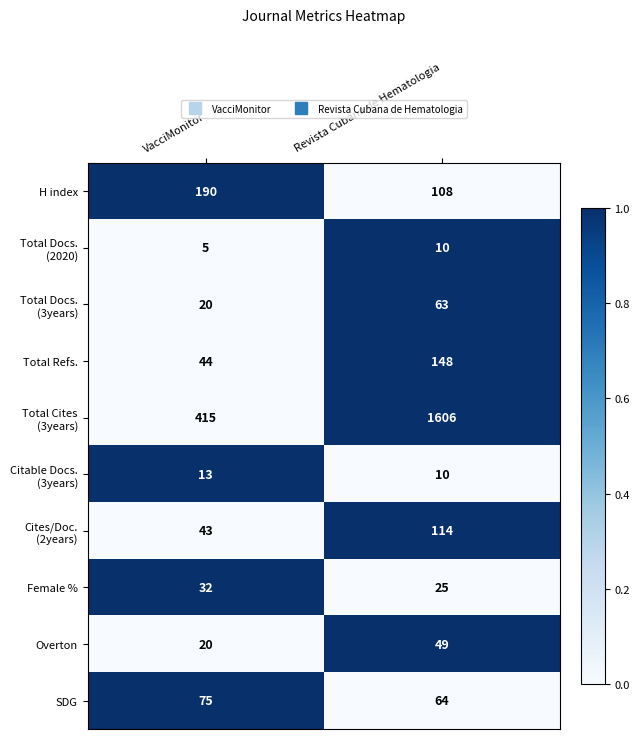

What is the sum of all Female % values?

57